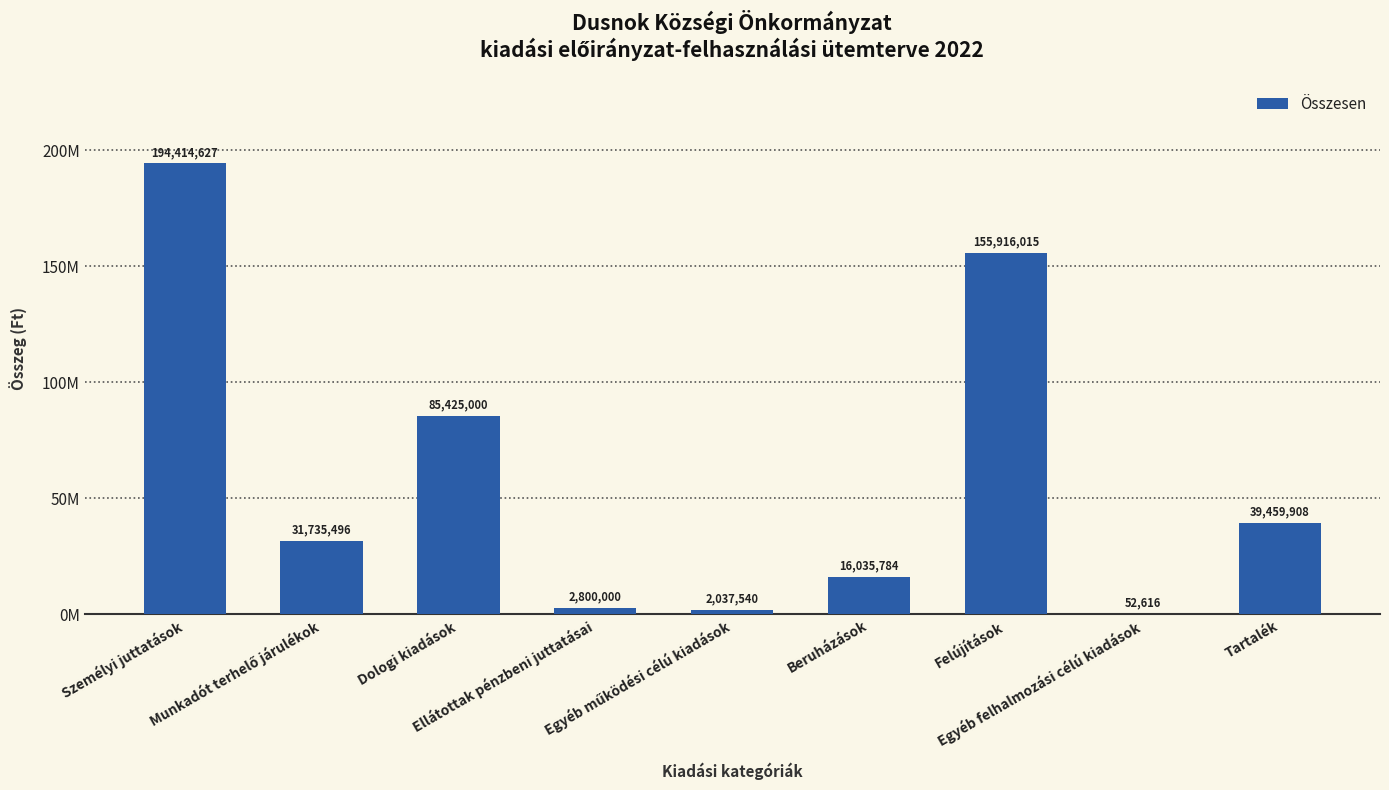

What position from the right is Egyéb felhalmozási célú kiadások?

2